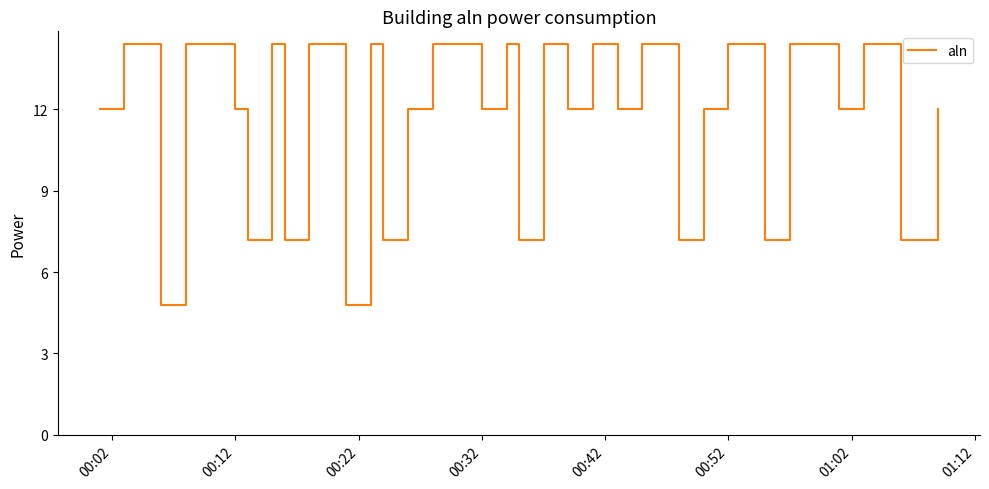

True or false: the data has more than 2 interior local peaks.

True